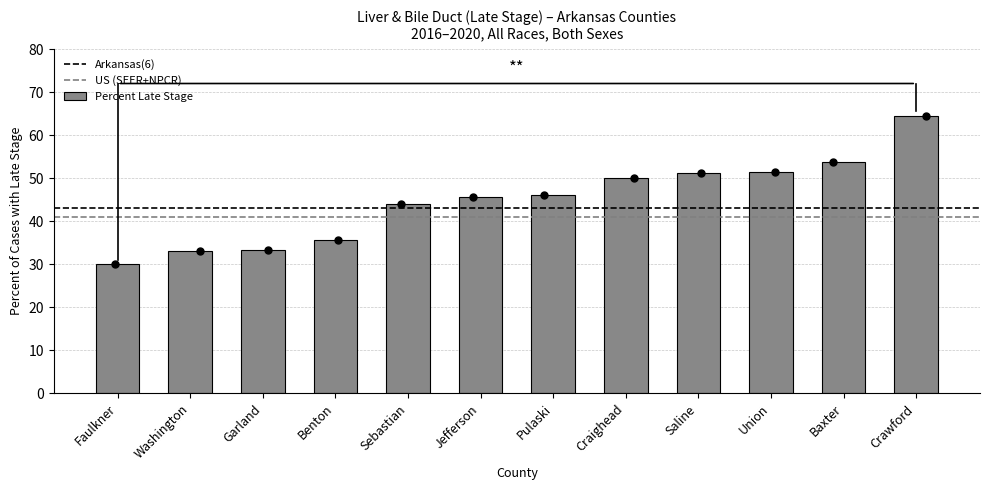

Between Saline and Baxter, which is larger?

Baxter